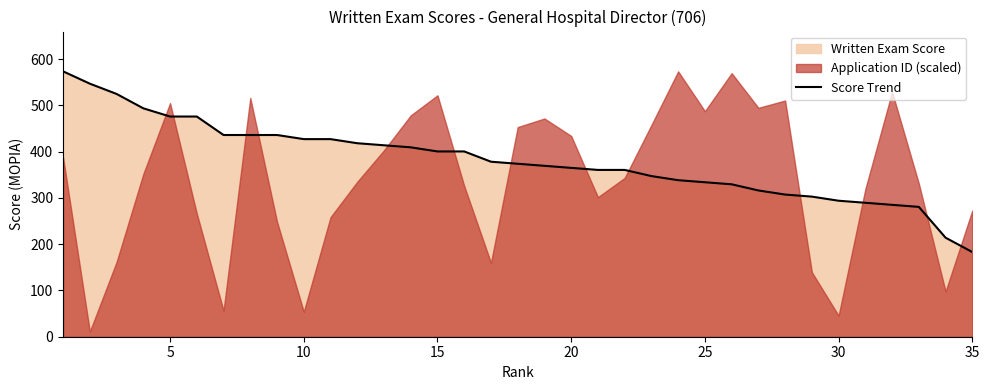

At which label does Score Trend reach its minimum?

35